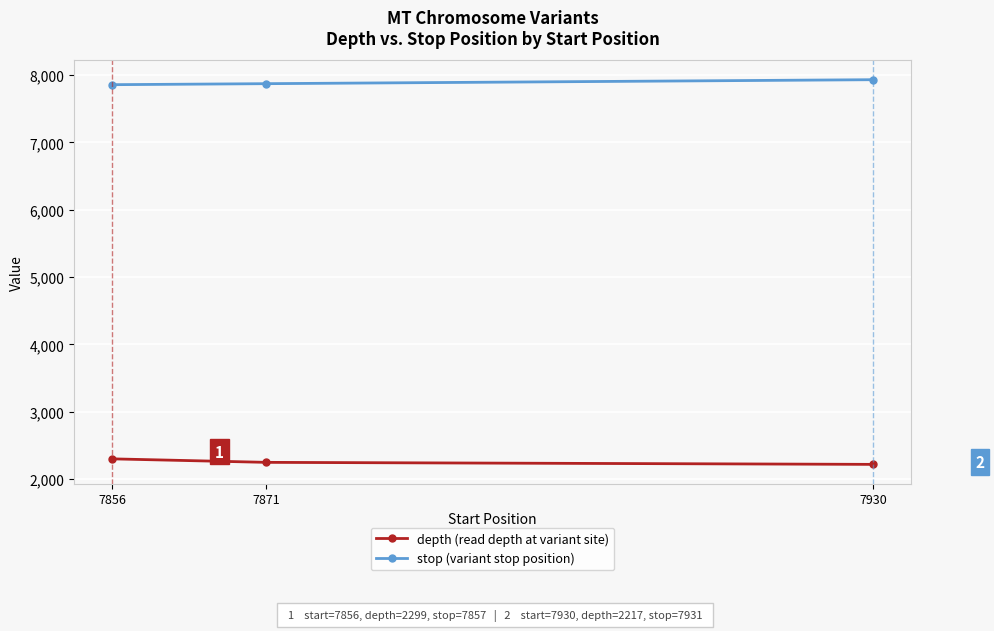

Does the chart display data point markers on the line(s)?

Yes